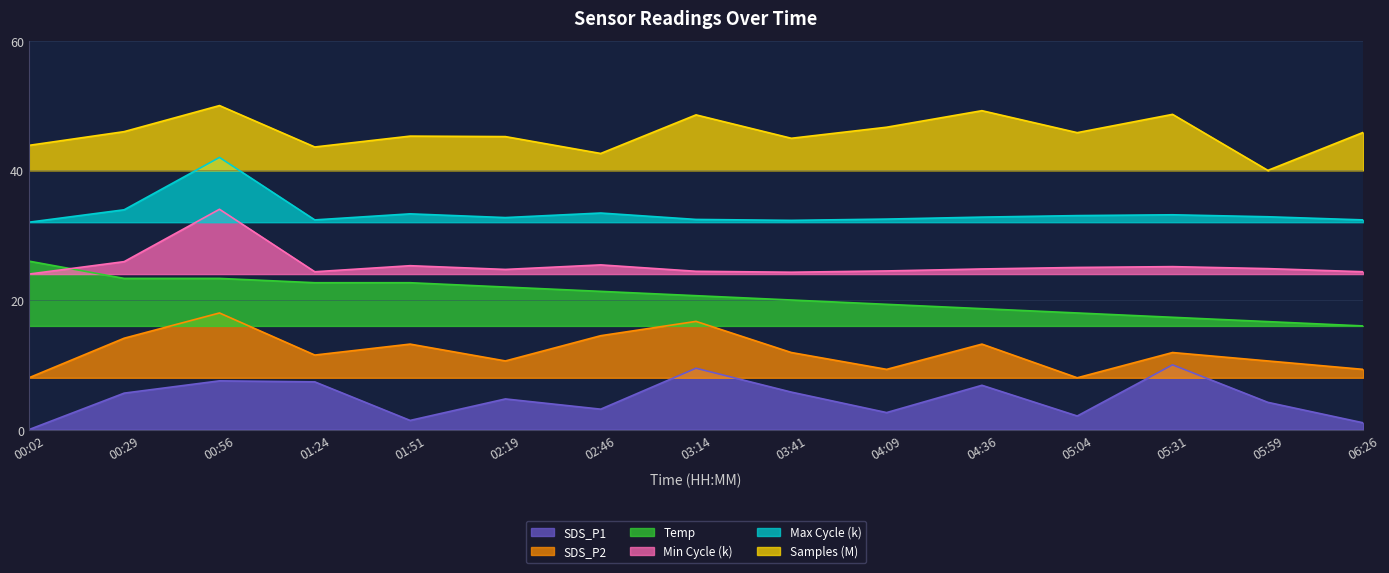

Reading left to right, transcribe all the data shown in this chart.

SDS_P1: 0.0	5.6	7.5	7.4	1.4	4.7	3.2	9.5	5.8	2.6	6.8	2.1	10.0	4.2	1.1
SDS_P2: 8.0	14.1	18.0	11.5	13.2	10.6	14.5	16.7	11.9	9.3	13.2	8.0	11.9	10.6	9.3
Temp: 26.0	23.3	23.3	22.7	22.7	22.0	21.3	20.7	20.0	19.3	18.7	18.0	17.3	16.7	16.0
Min_cycle_k: 24.0	25.9	34.0	24.4	25.3	24.7	25.4	24.4	24.3	24.5	24.8	25.0	25.1	24.8	24.4
Max_cycle_k: 32.0	33.9	42.0	32.4	33.3	32.7	33.4	32.4	32.3	32.5	32.8	33.0	33.1	32.8	32.4
Samples_M: 43.9	46.0	50.0	43.6	45.3	45.2	42.6	48.6	45.0	46.7	49.2	45.8	48.6	40.0	45.9